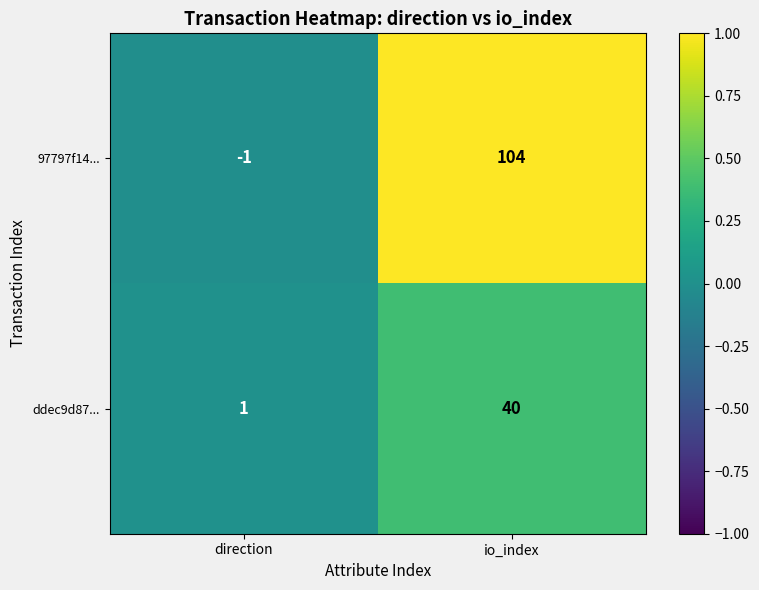

Which series has the largest total across all categories?

97797f14...